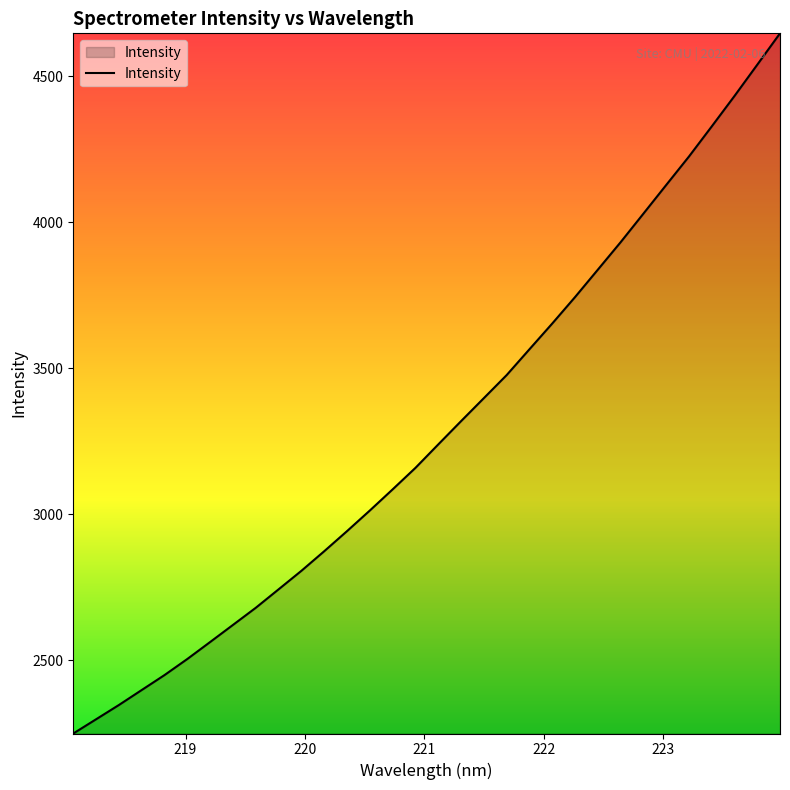

What is the difference between the maximum and minimum values?

2398.2